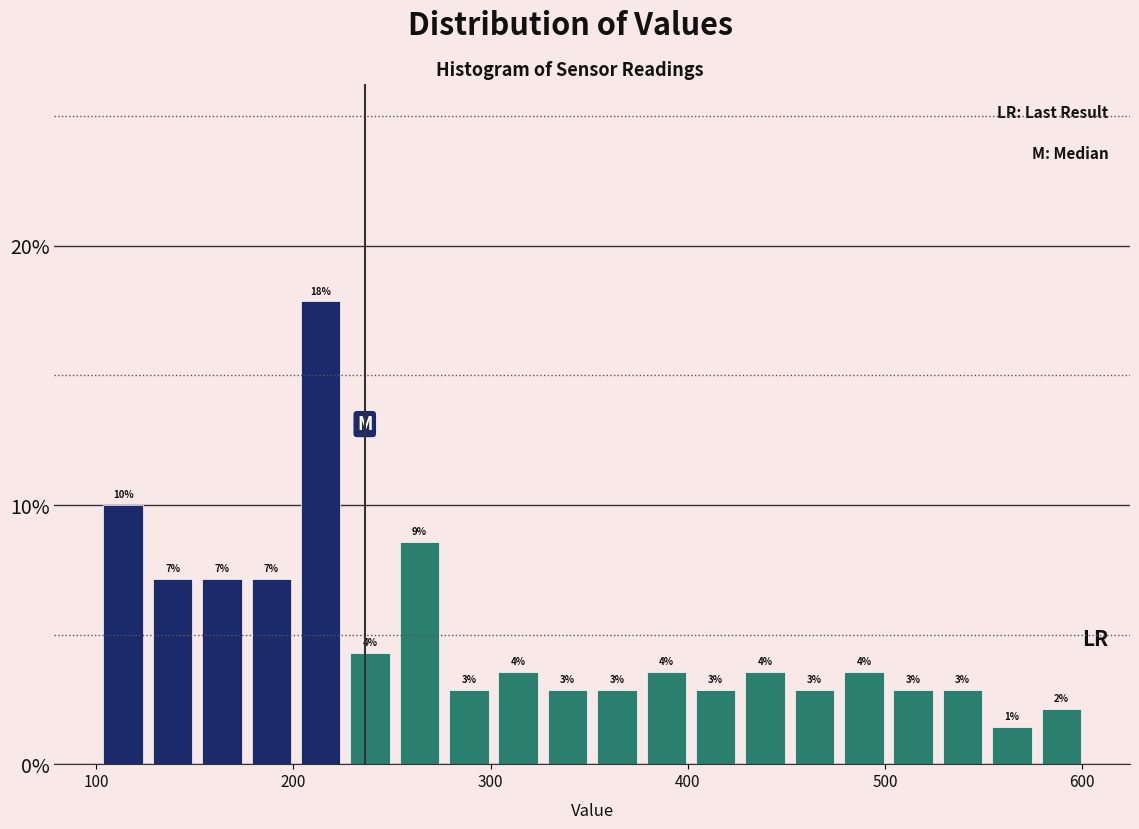

Read against the x-axis, roughly where is the centre of the tallest bar?

210